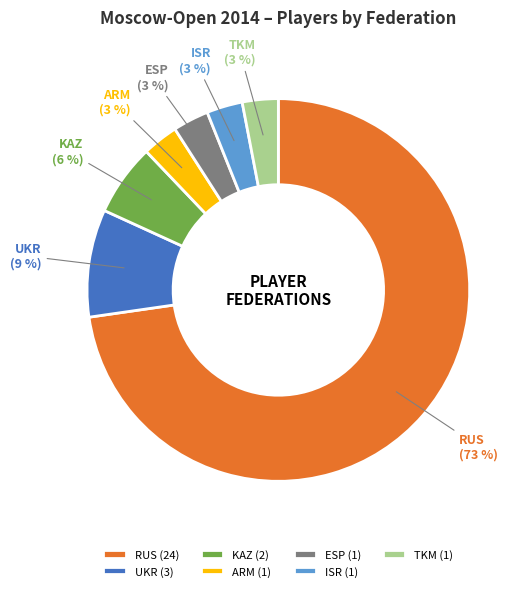

True or false: RUS accounts for 73% of the total.

True